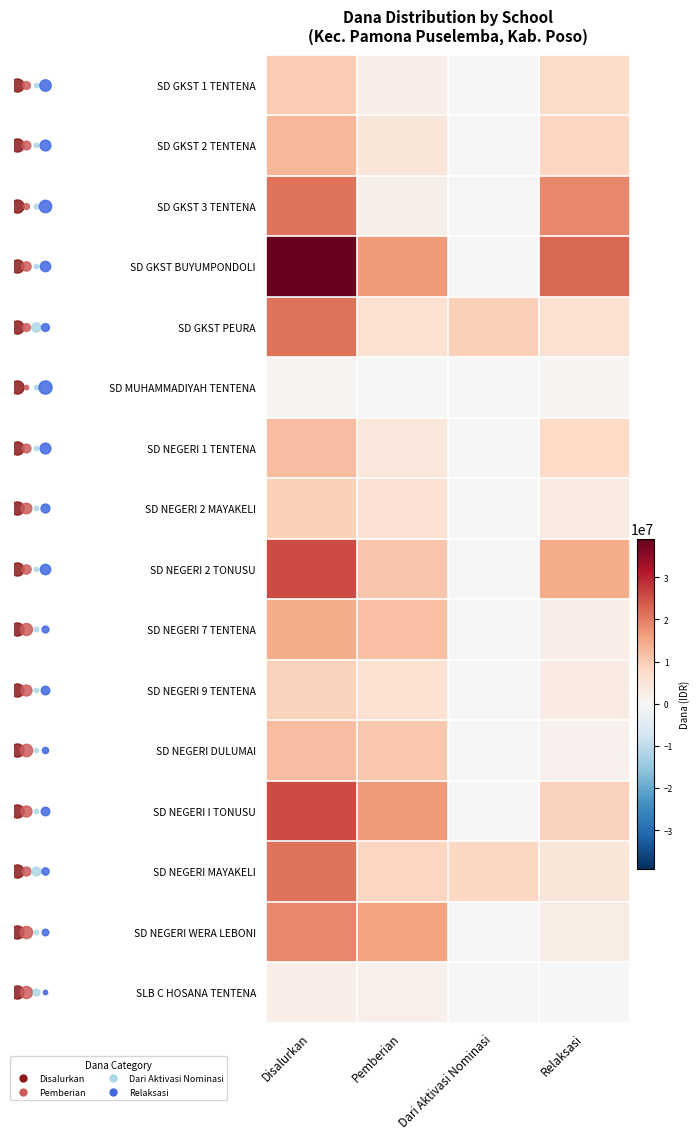

At which label does SD GKST 1 TENTENA reach its minimum?

Dari Aktivasi Nominasi